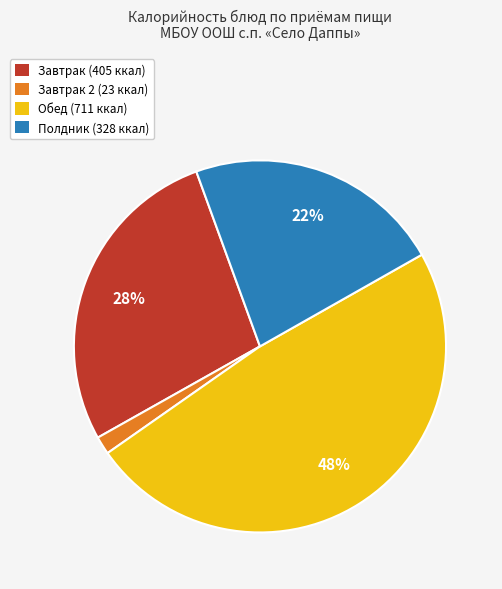

To the nearest percent, what is the difference between the Завтрак (405 ккал) and Завтрак 2 (23 ккал) slice percentages?

26%